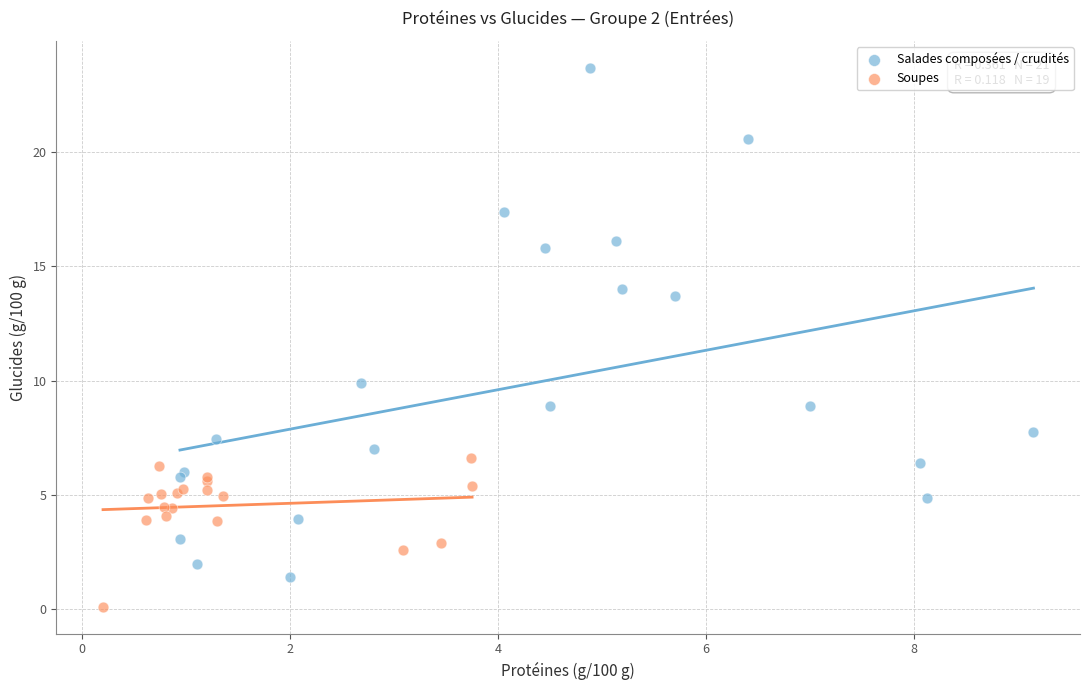

Which series has the largest Y range (max minus min)?

Salades composées / crudités